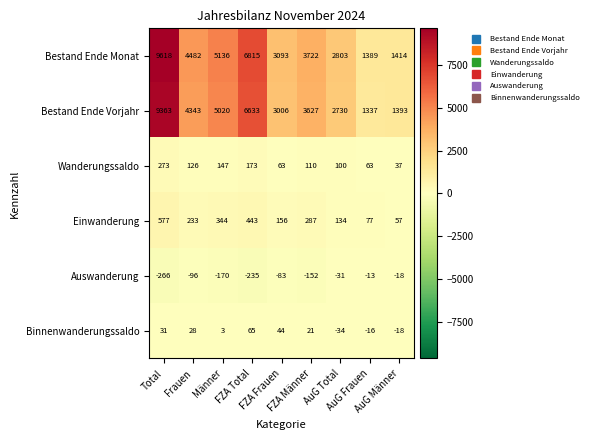

At how many categories does at least one series exceed 4323?

4